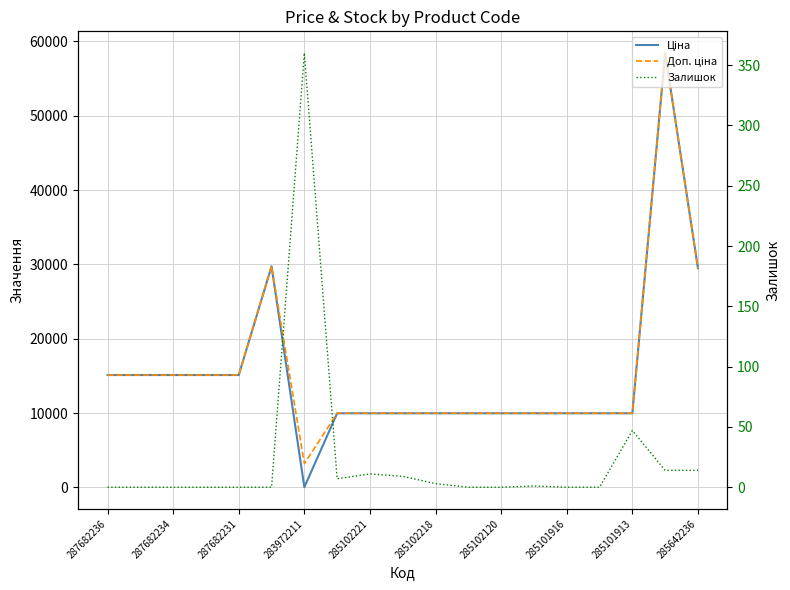

Between 287682236 and 283972211, which series saw the biggest shift?

Ціна